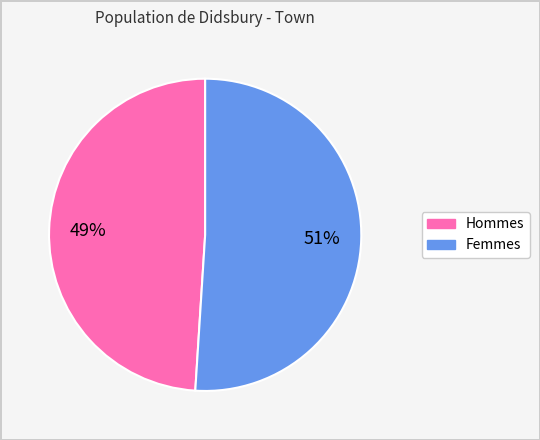

Is there any slice that represents more than half of the pie?

Yes